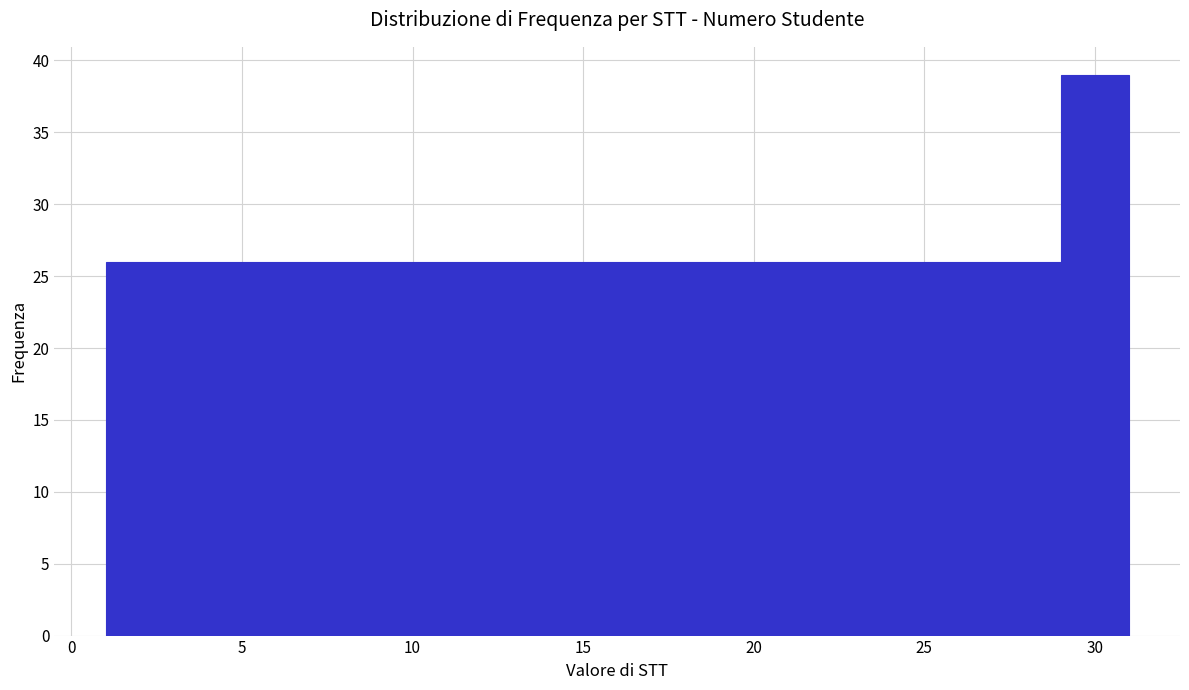

What is the height of the bar covering 9 to 11 on the x-axis? The values are not printed on the chart, so give them approximately, as read against the axis.

26